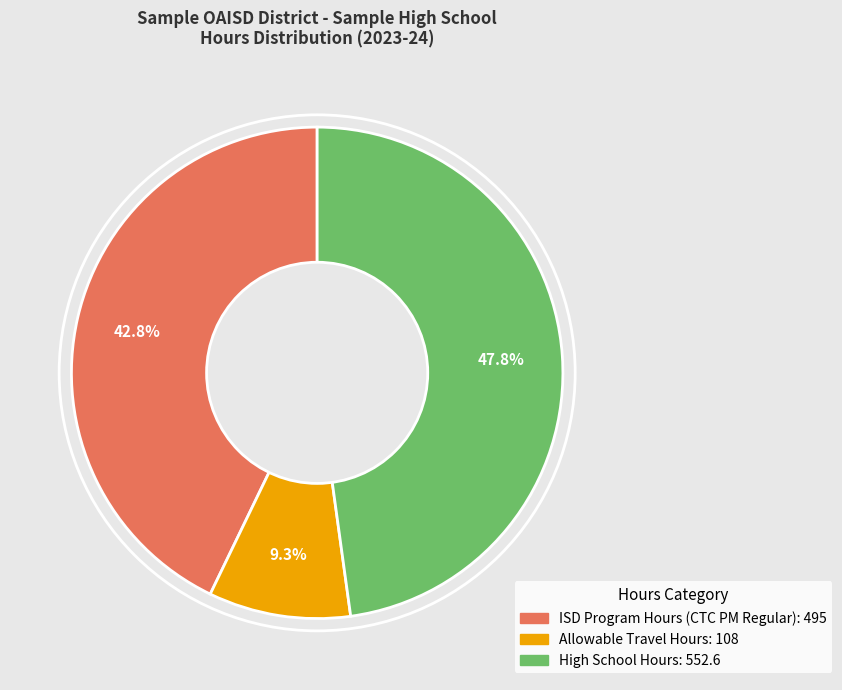

Does any single category account for the majority?

No